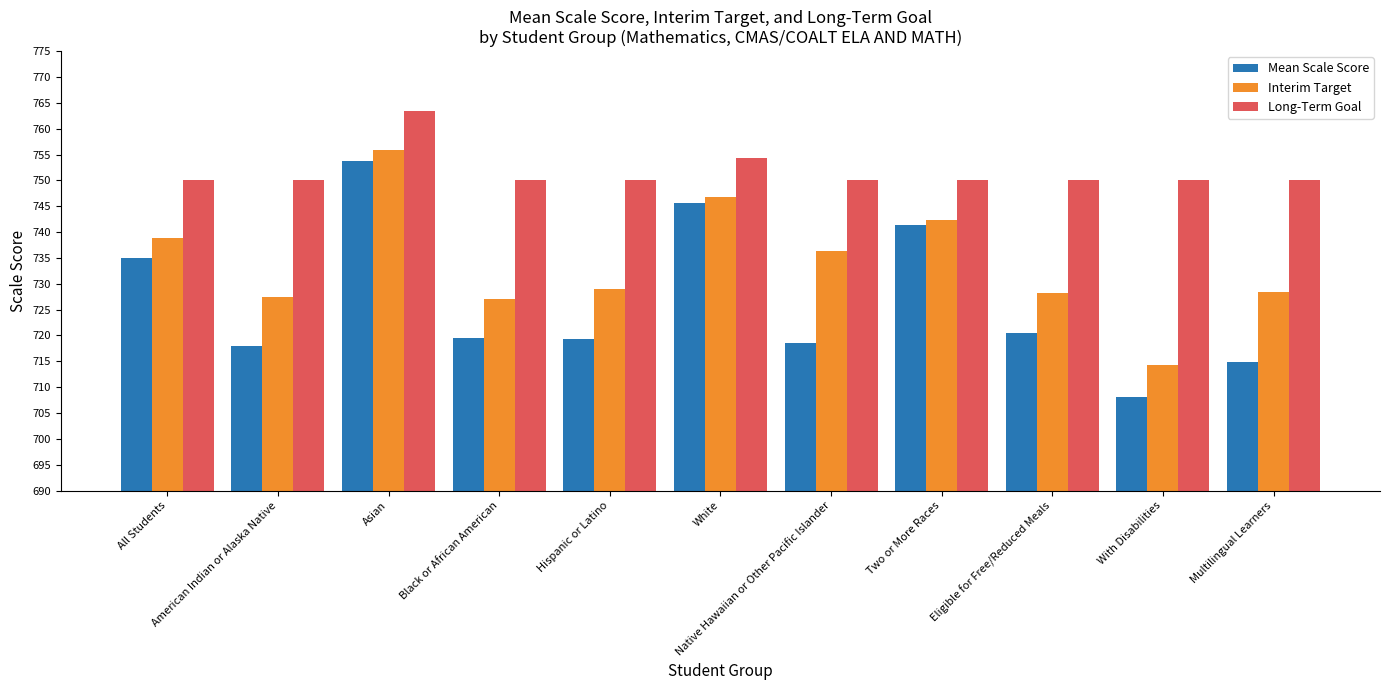

At Two or More Races, list the series in order from largest to smallest.

Long-Term Goal, Interim Target, Mean Scale Score